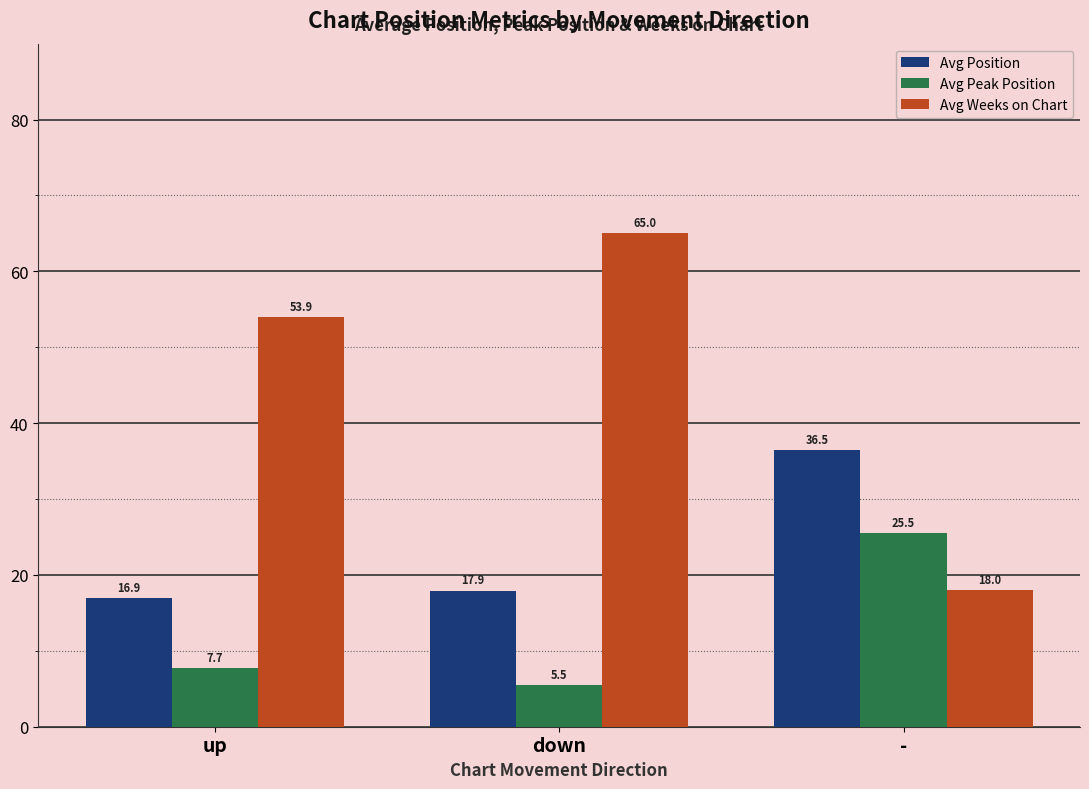

True or false: Avg Position has a value of 17.9 at down.

True